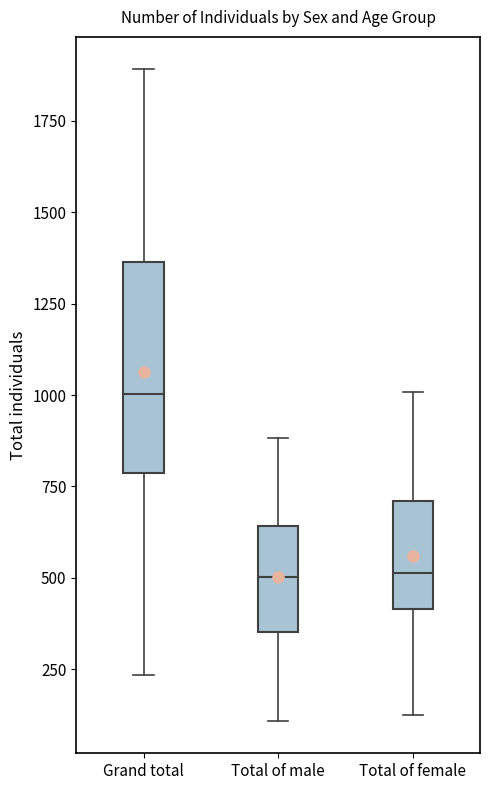

Reading left to right, transcribe this box plot: for each box, give where its median line is, the range the box spans, and where its two whiskers end, as read against the y-axis. The values are not printed on the chart, so give them approximately, as read against the axis.

Grand total: median 1000, box 800 to 1350, whiskers 250 to 1900
Total of male: median 500, box 350 to 650, whiskers 100 to 900
Total of female: median 500, box 400 to 700, whiskers 150 to 1000